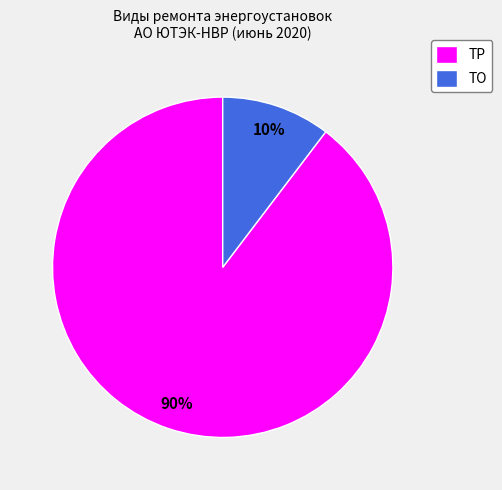

Does ТР represent more than half of the total?

Yes